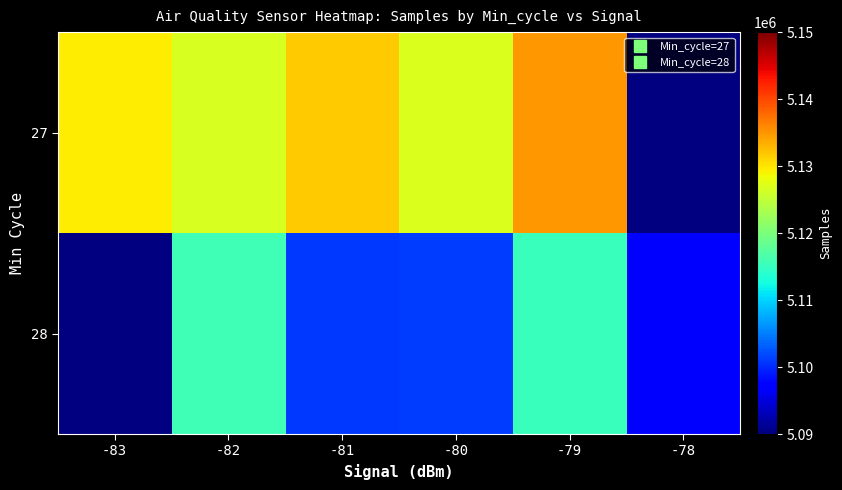

What is the greatest value displayed?

5134969.4